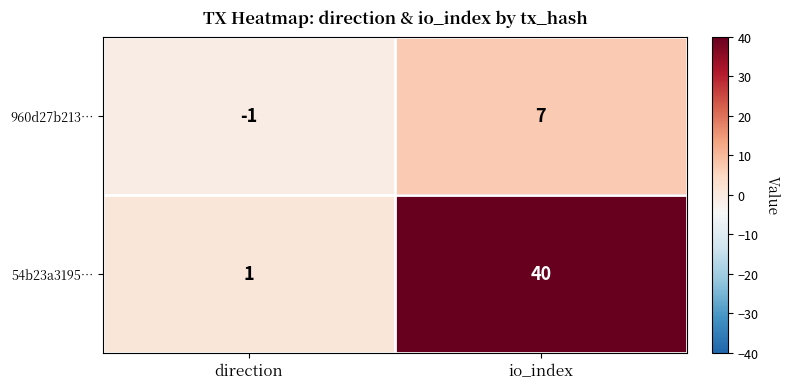

Which series changed the most between direction and io_index?

54b23a3195…